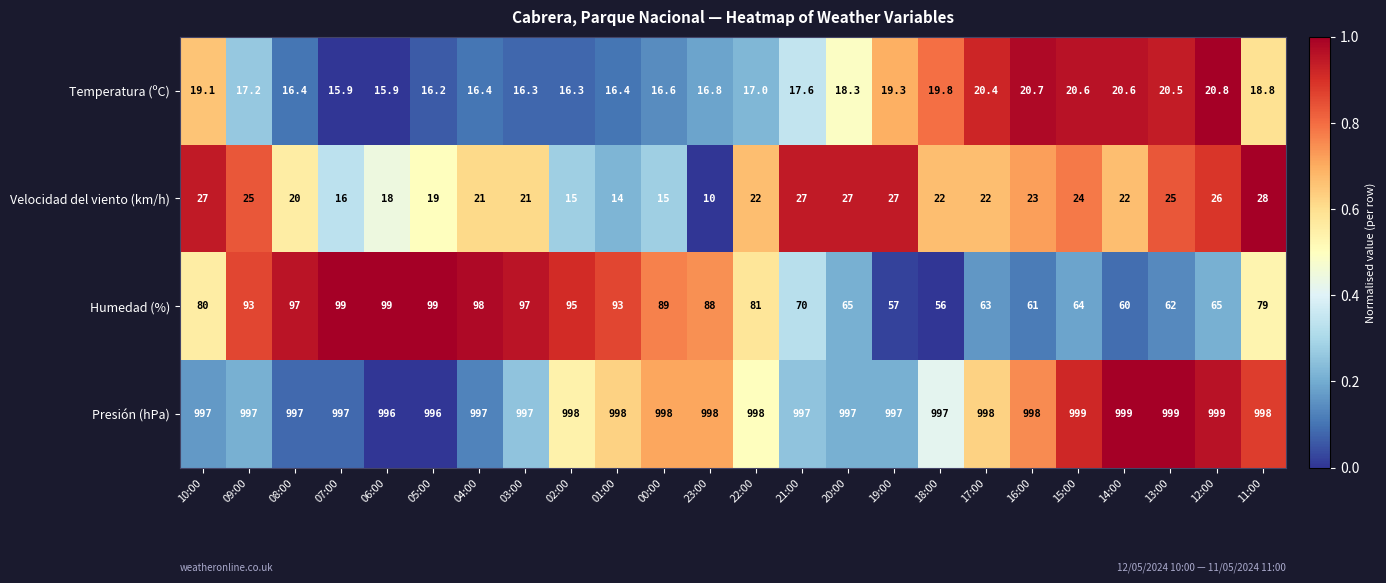

Between 10:00 and 23:00, which series saw the biggest shift?

Velocidad del viento (km/h)